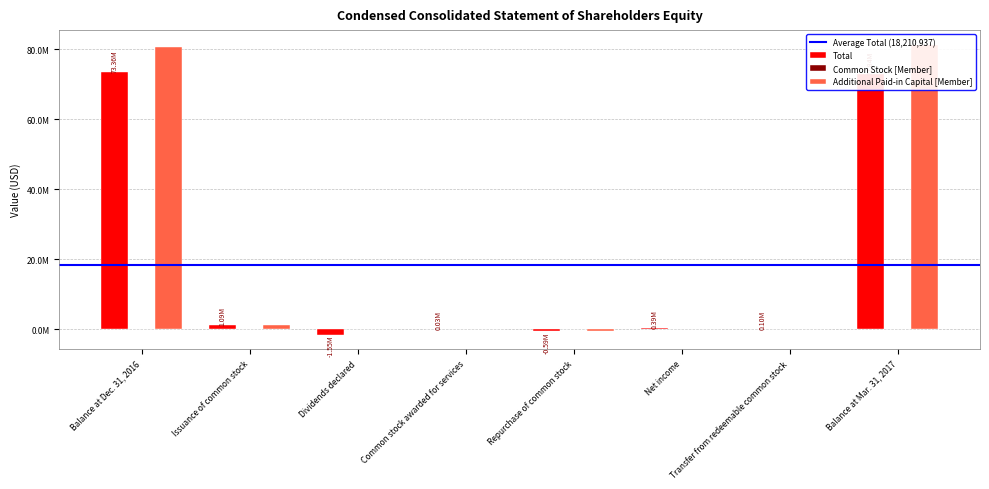

What is the sum of the Additional Paid-in Capital [Member] values at Repurchase of common stock and Dividends declared?

-591925